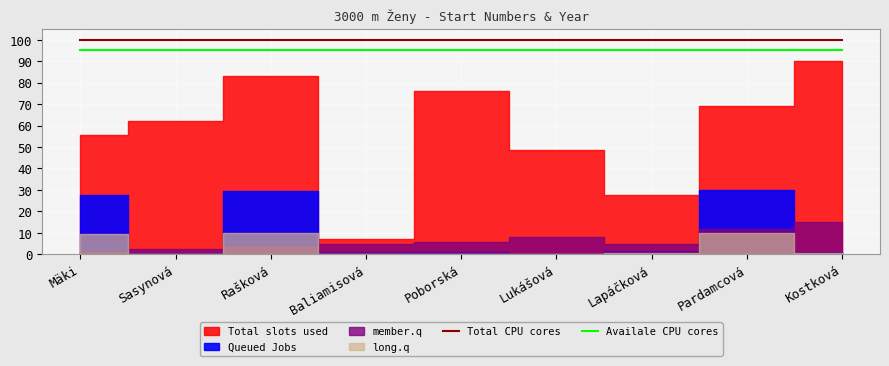

What is the greatest value displayed?

100